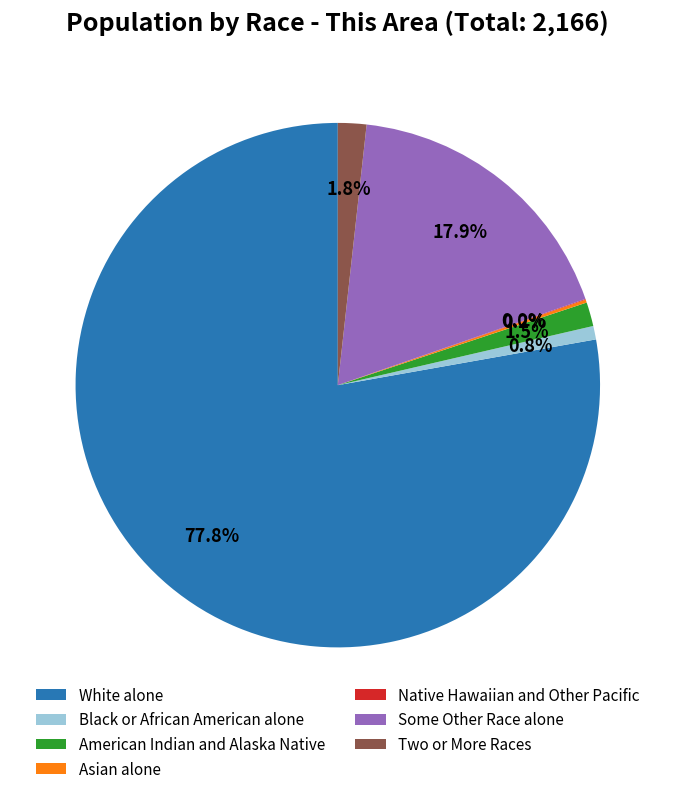

Between American Indian and Alaska Native and Some Other Race alone, which is larger?

Some Other Race alone